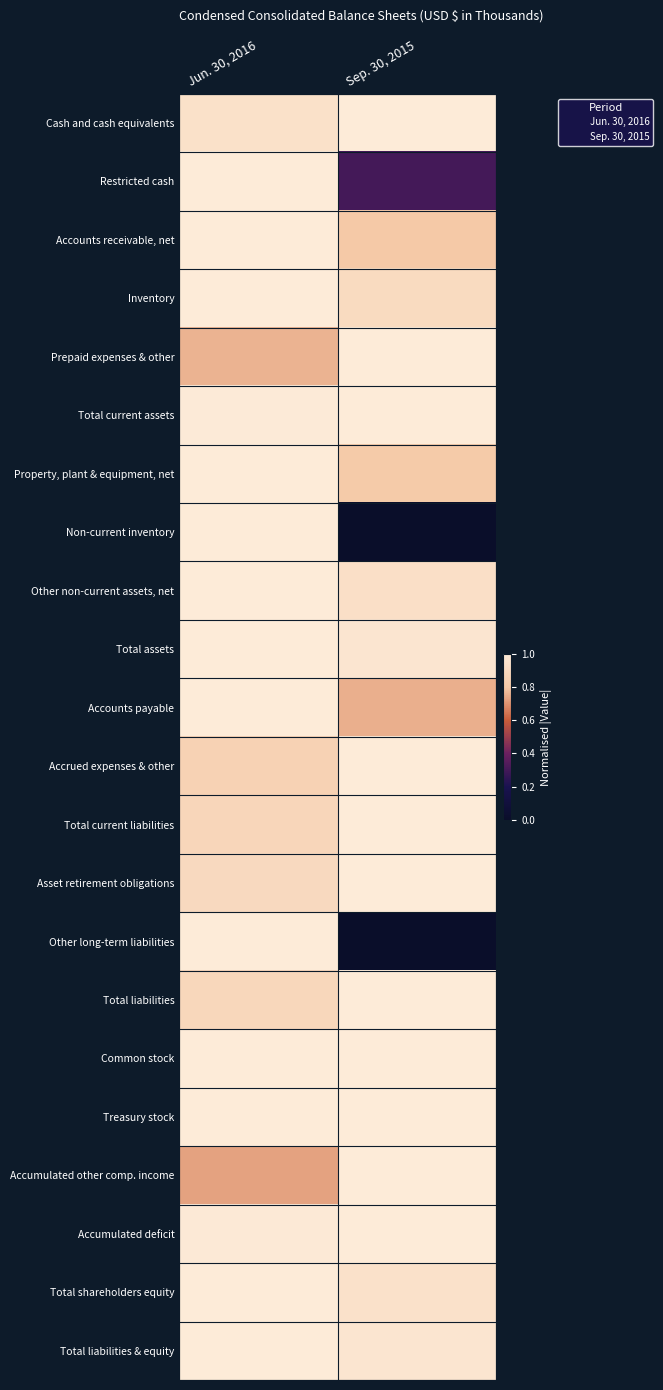

Which series changed the most between Jun. 30, 2016 and Sep. 30, 2015?

Non-current inventory